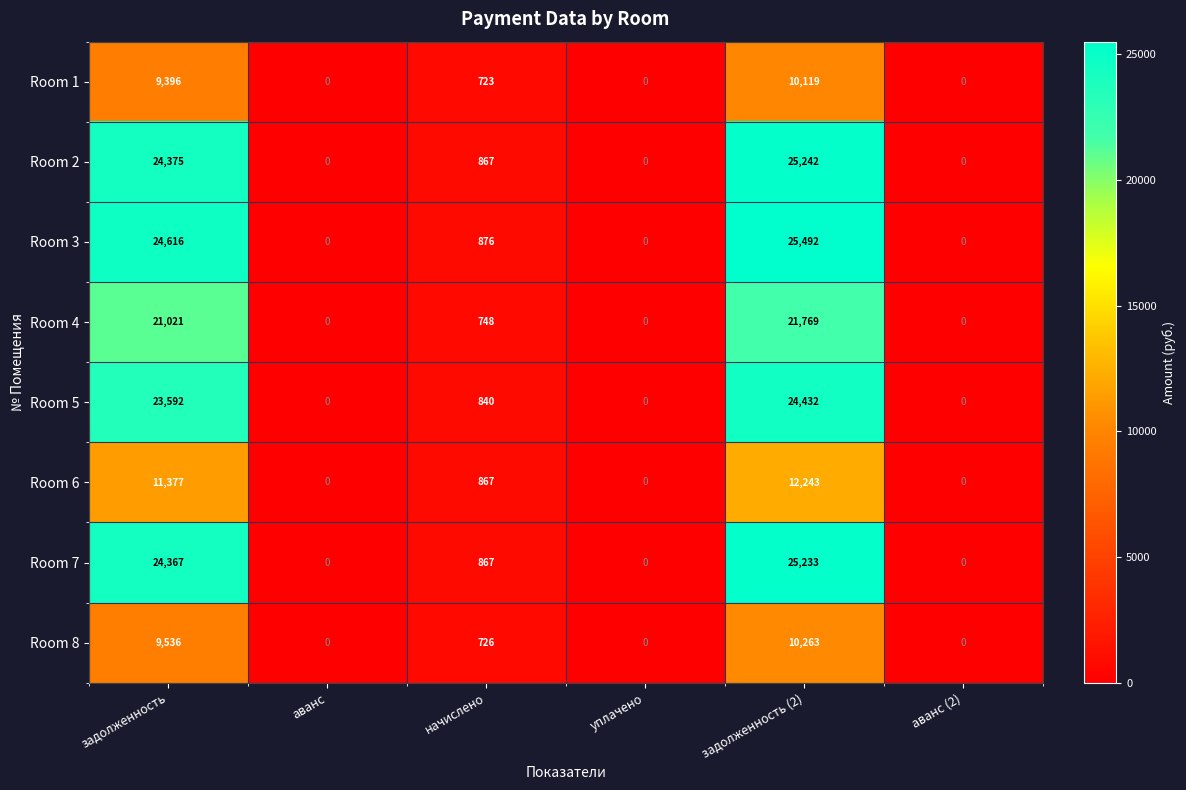

The value of Room 8 at задолженность (2) is 4839. True or false?

False